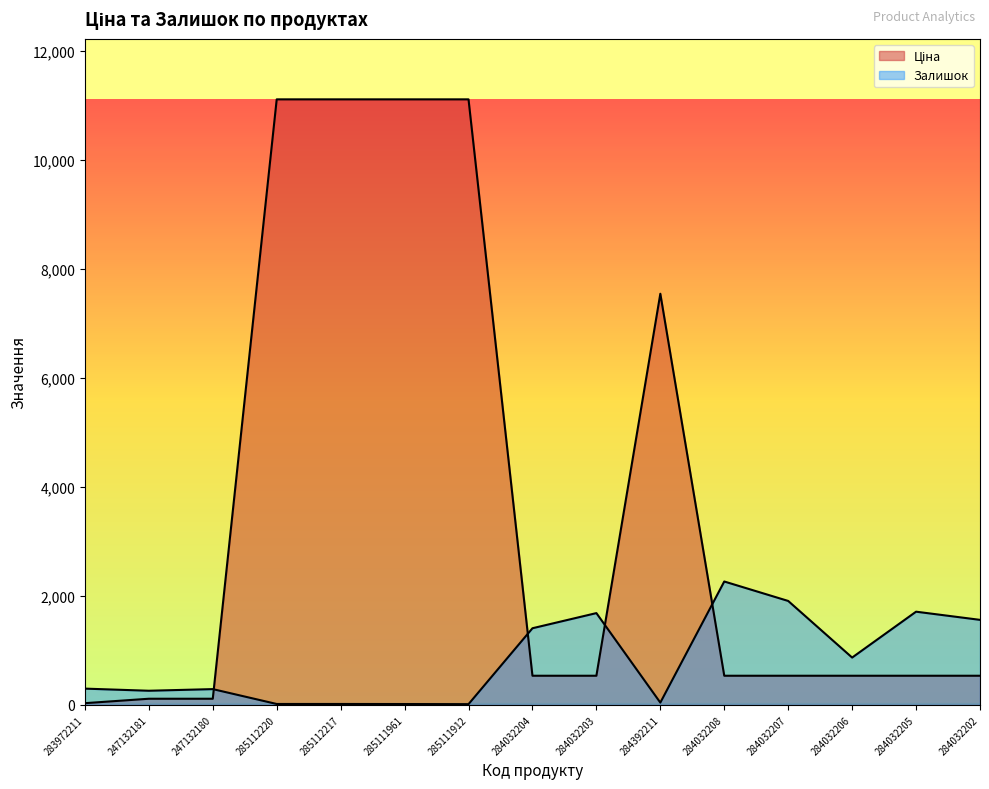

What is the approximate value of Ціна at 285112220?

11113.6